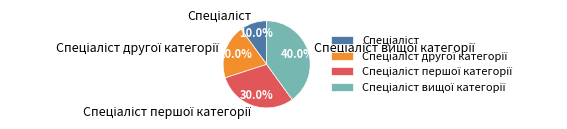

How many slices are in this pie chart?

4